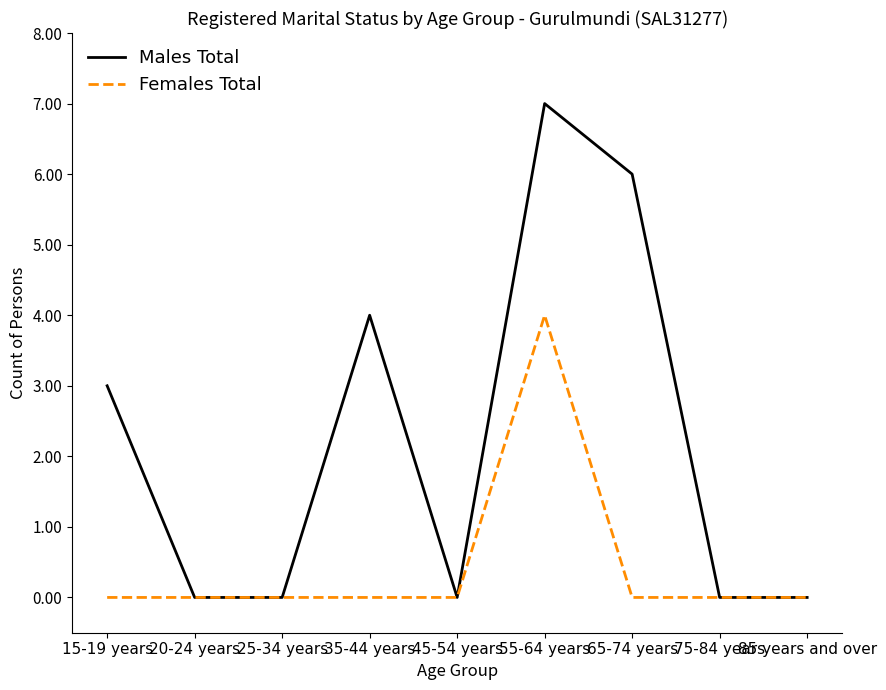

What is the total value across all series at 65-74 years?

6